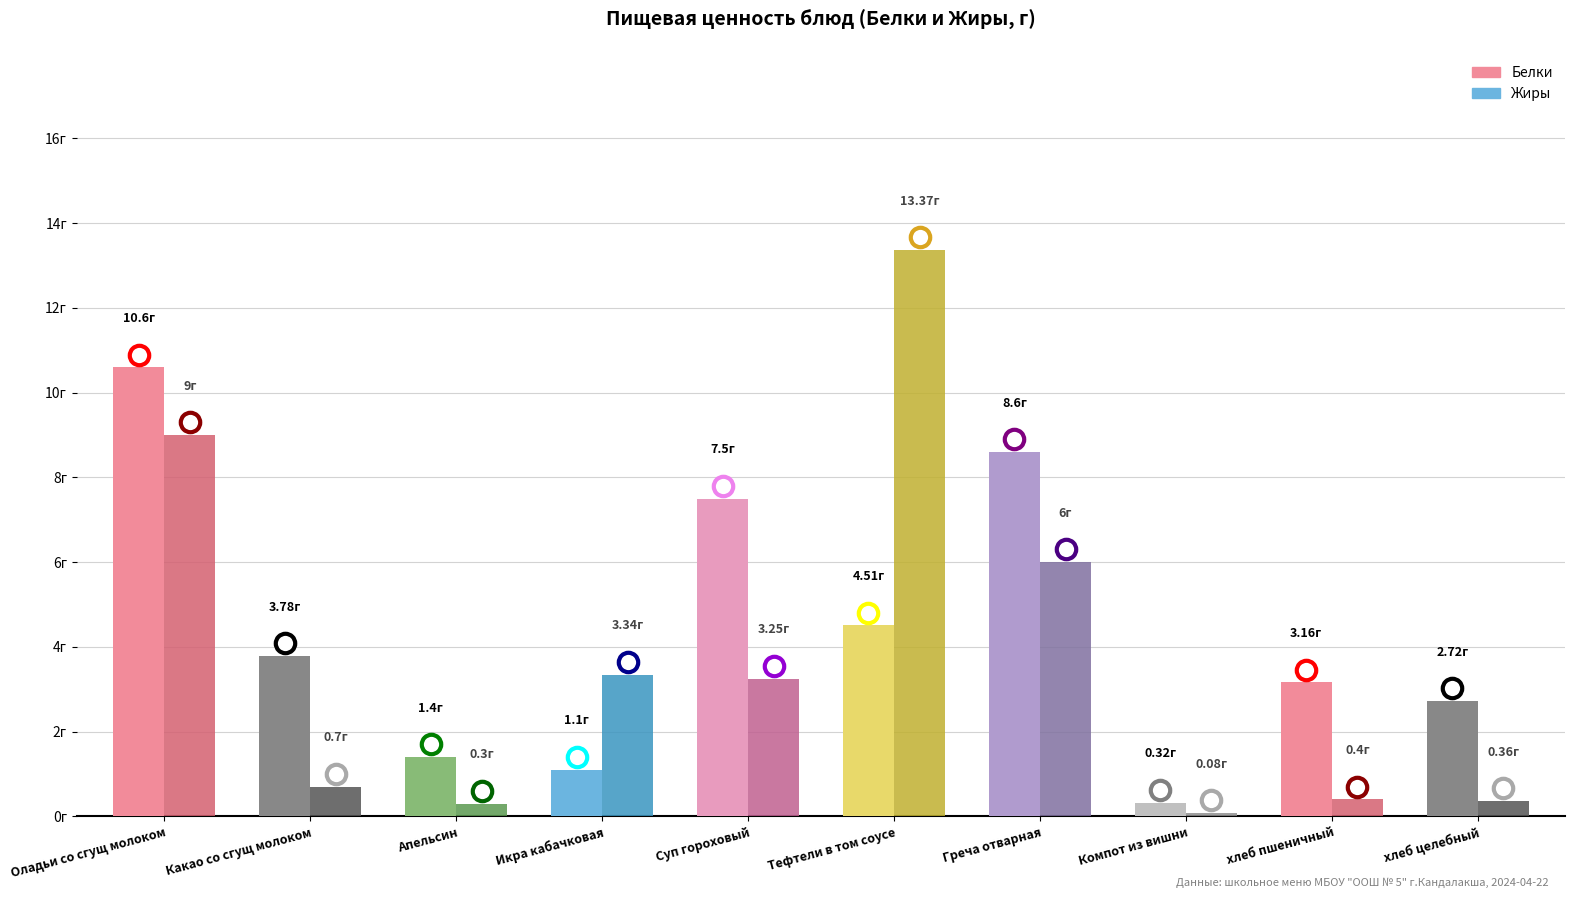

Does the chart contain any negative values?

No